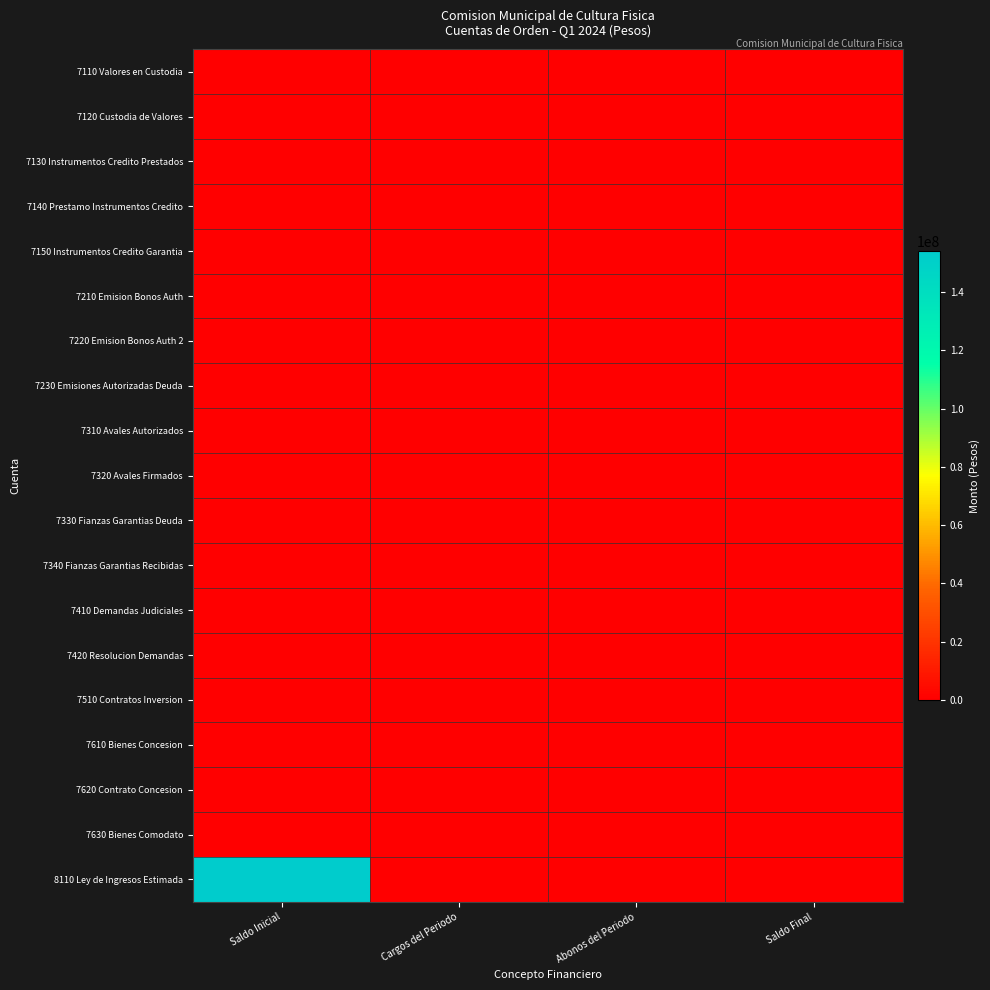

Which series has the widest spread of values?

8110 Ley de Ingresos Estimada